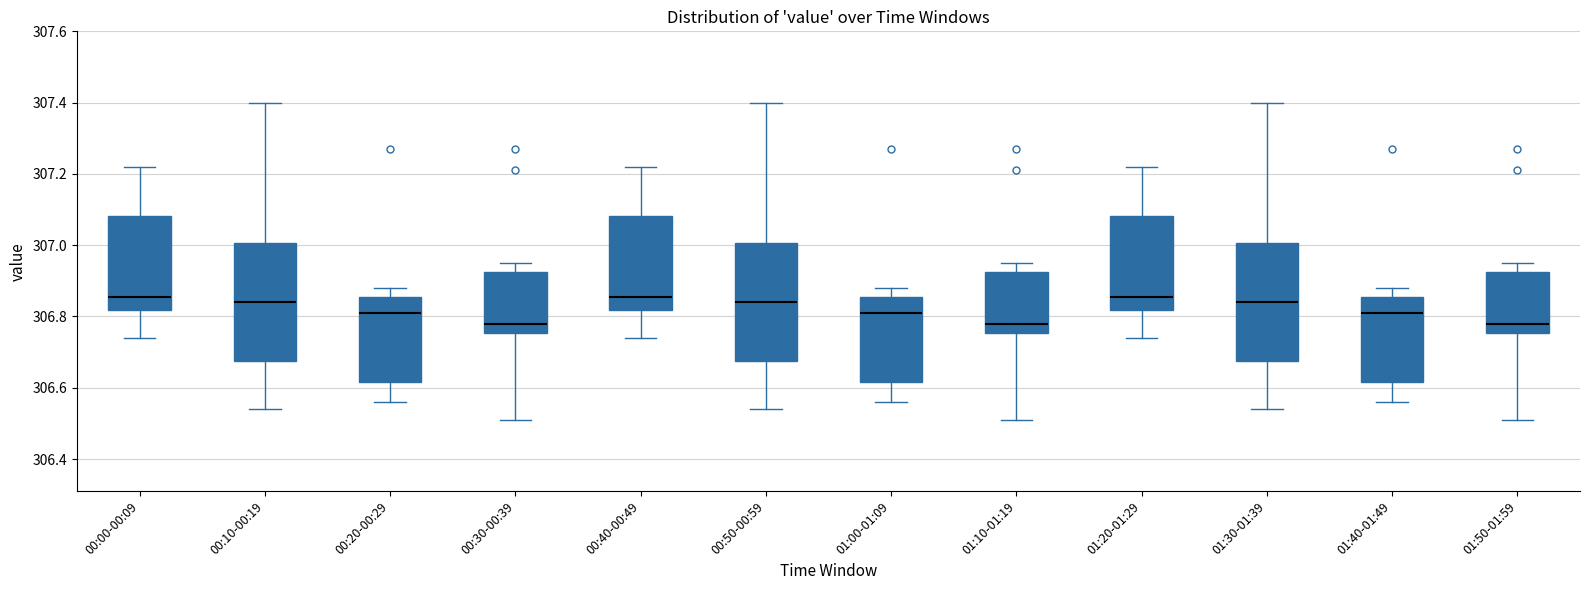

Reading left to right, transcribe this box plot: for each box, give where its median line is, the range the box spans, and where its two whiskers end, as read against the y-axis. The values are not printed on the chart, so give them approximately, as read against the axis.

00:00-00:09: median 306.86, box 306.82 to 307.08, whiskers 306.74 to 307.22
00:10-00:19: median 306.84, box 306.68 to 307.00, whiskers 306.54 to 307.40
00:20-00:29: median 306.82, box 306.62 to 306.86, whiskers 306.56 to 306.88
00:30-00:39: median 306.78, box 306.76 to 306.92, whiskers 306.52 to 306.96
00:40-00:49: median 306.86, box 306.82 to 307.08, whiskers 306.74 to 307.22
00:50-00:59: median 306.84, box 306.68 to 307.00, whiskers 306.54 to 307.40
01:00-01:09: median 306.82, box 306.62 to 306.86, whiskers 306.56 to 306.88
01:10-01:19: median 306.78, box 306.76 to 306.92, whiskers 306.52 to 306.96
01:20-01:29: median 306.86, box 306.82 to 307.08, whiskers 306.74 to 307.22
01:30-01:39: median 306.84, box 306.68 to 307.00, whiskers 306.54 to 307.40
01:40-01:49: median 306.82, box 306.62 to 306.86, whiskers 306.56 to 306.88
01:50-01:59: median 306.78, box 306.76 to 306.92, whiskers 306.52 to 306.96